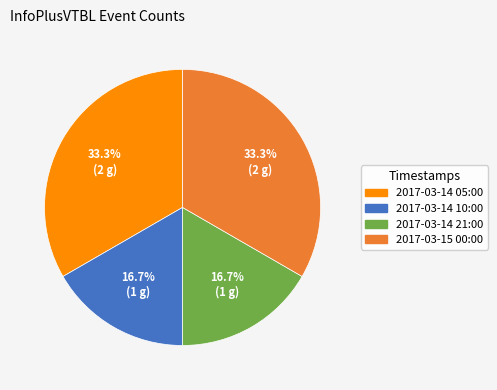

Between 2017-03-14 05:00 and 2017-03-14 21:00, which is larger?

2017-03-14 05:00